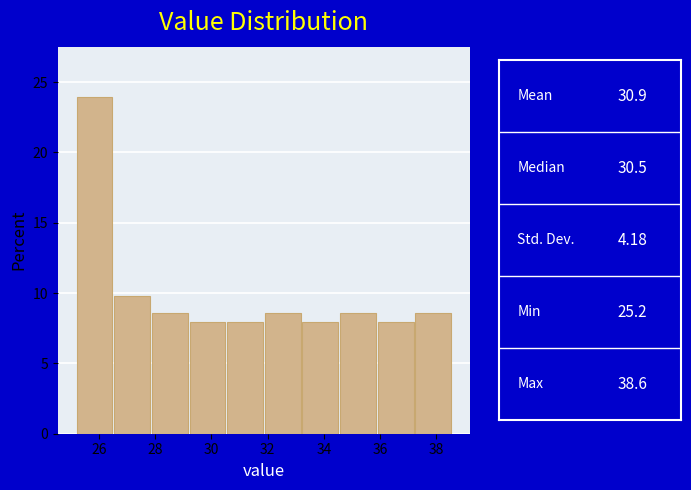

Reading left to right, list every bar in this chart as the range it spans on the x-axis followed by its height. Neither the bar edges nor the heights are printed on the chart, so give them approximately, as read against the axes.

25.20 to 26.54: 24.0
26.54 to 27.88: 10.0
27.88 to 29.22: 8.5
29.22 to 30.56: 8.0
30.56 to 31.90: 8.0
31.90 to 33.24: 8.5
33.24 to 34.58: 8.0
34.58 to 35.92: 8.5
35.92 to 37.26: 8.0
37.26 to 38.60: 8.5